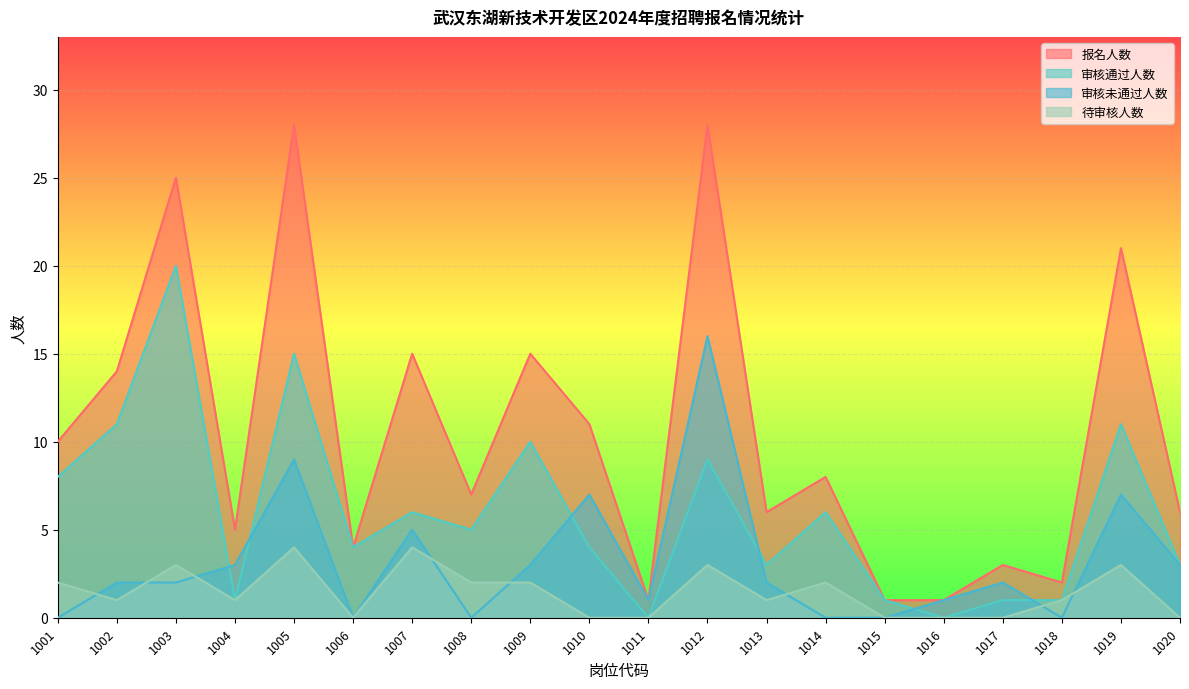

What is the value of the 审核通过人数 point at the 9th from the left?

10